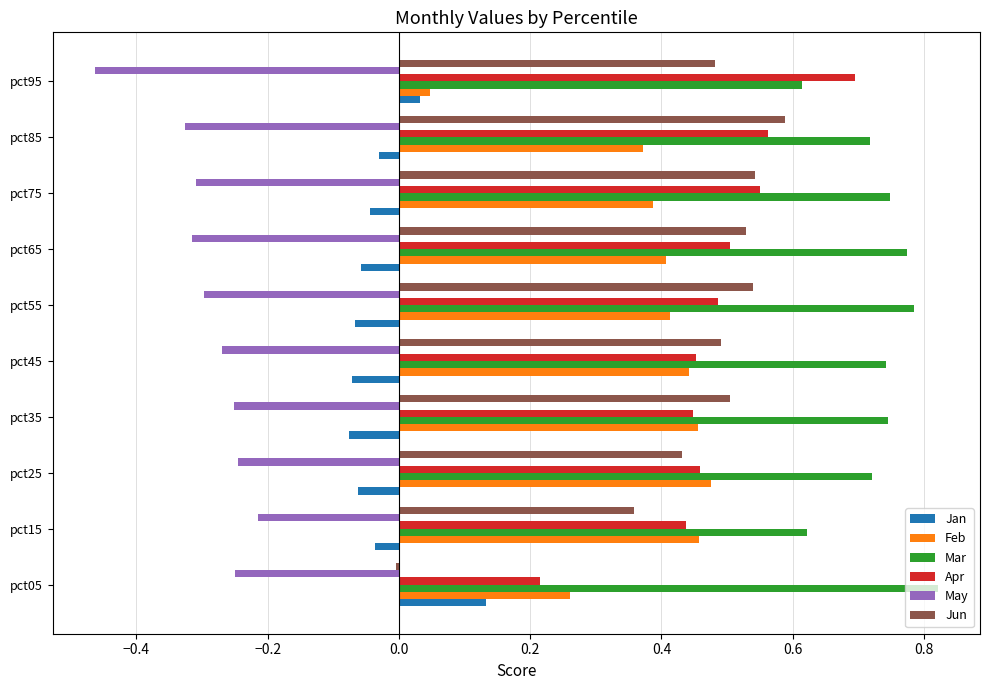

What are all the series names shown in the legend?

Jan, Feb, Mar, Apr, May, Jun